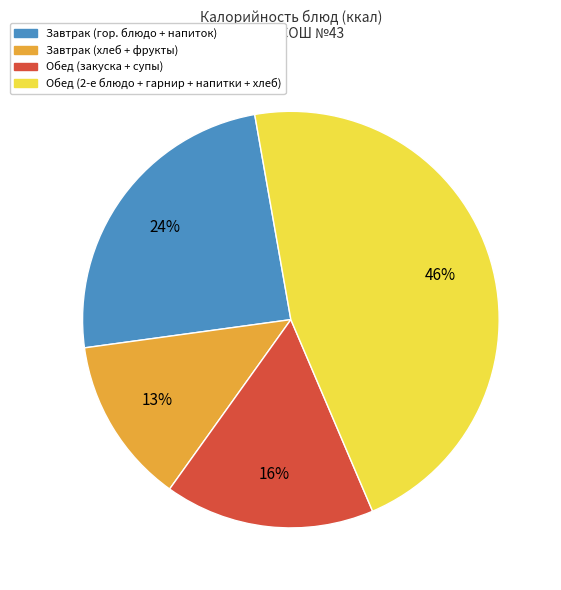

Does any single category account for the majority?

No